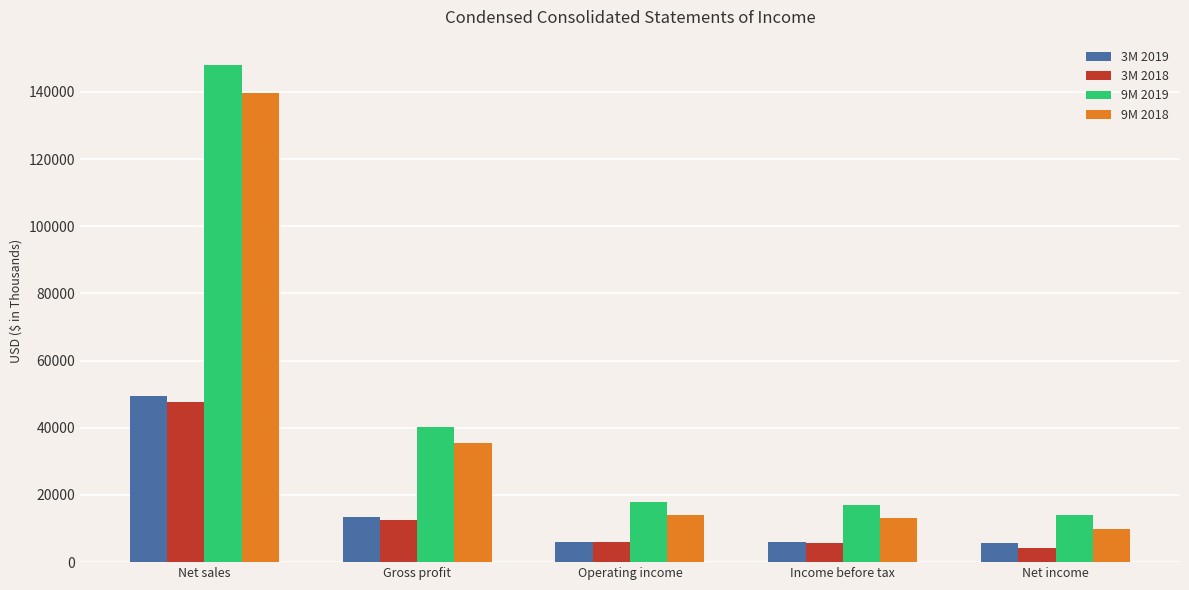

What is the difference between the maximum and minimum values in the 9M 2018 series?

129857